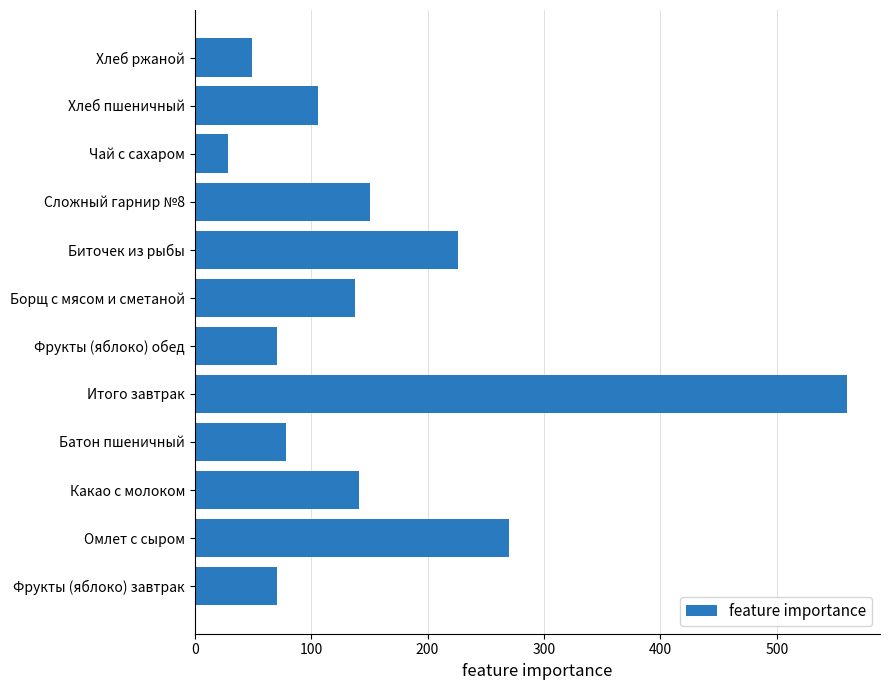

Read the value at Итого завтрак.

560.6